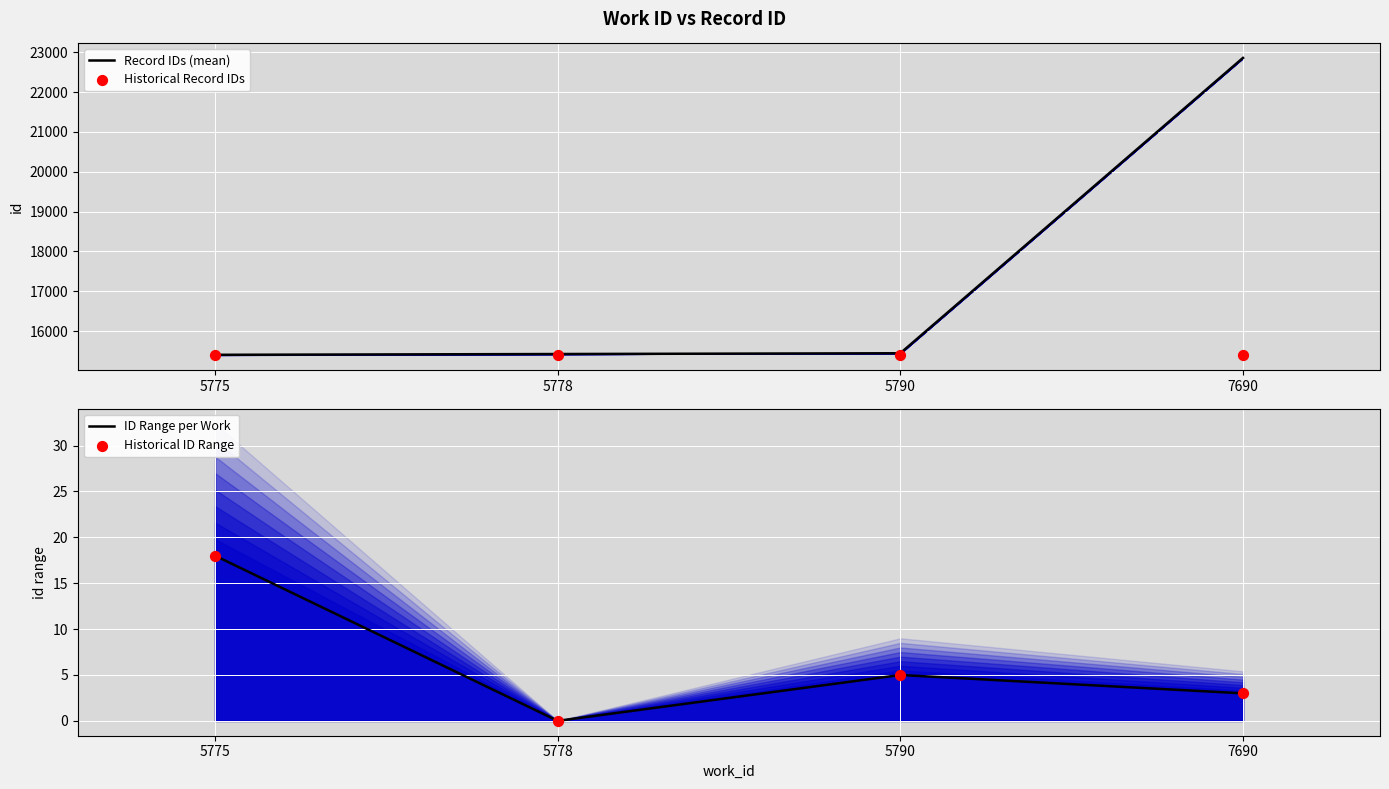

Which series contains the highest Y value?

Record IDs (mean)